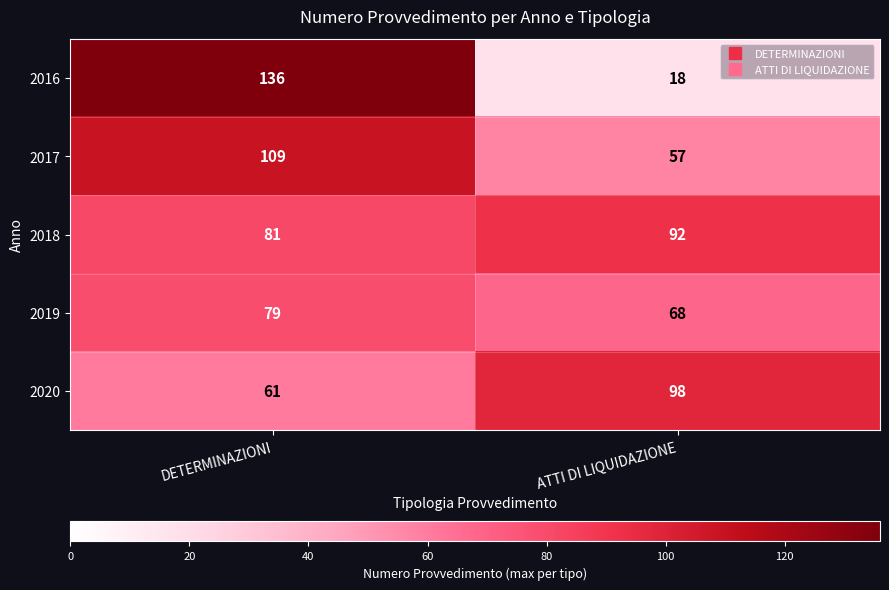

What is the minimum value shown in the chart?

18